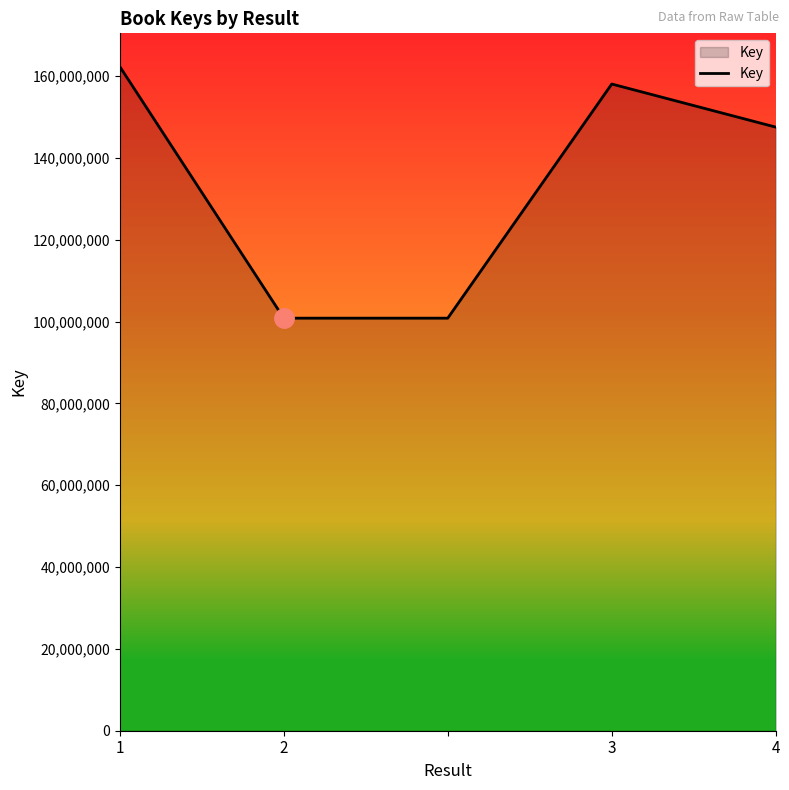

True or false: there are more than 0 points higher than both neighbors.

True